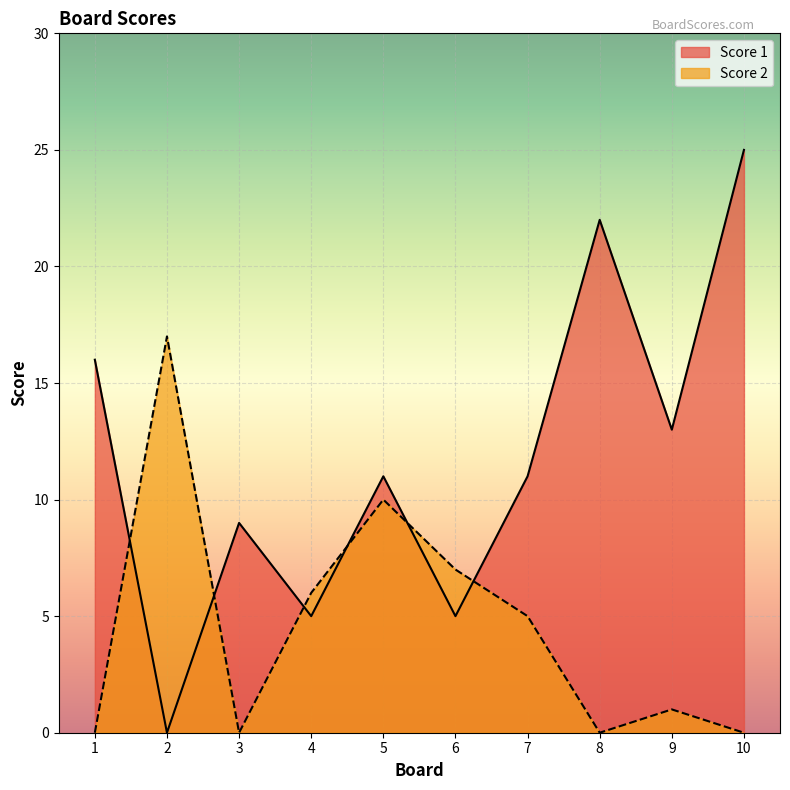

The value of Score 1 at 7 is 5. True or false?

False